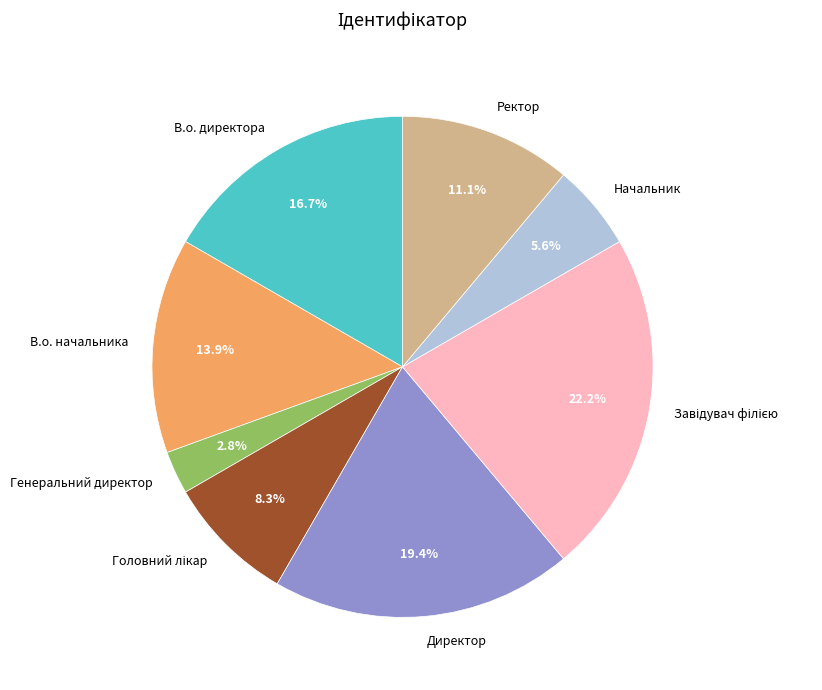

To the nearest percent, what is the difference between the largest and smallest slice percentages?

19%